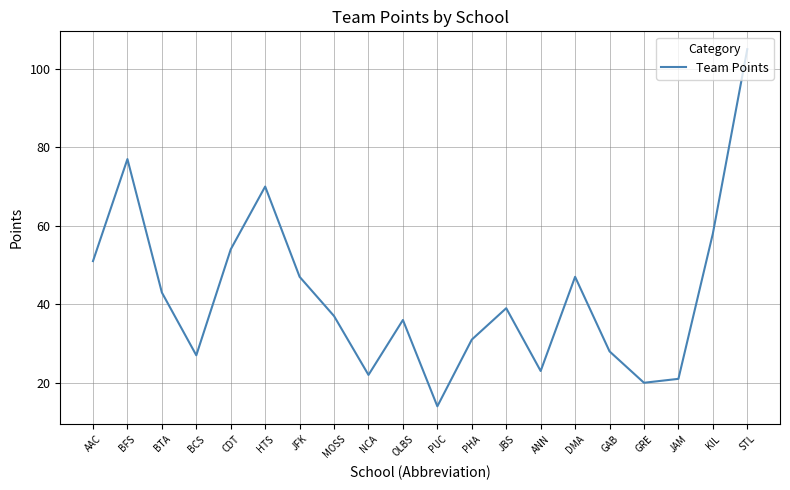

How many distinct data groups are displayed?

1